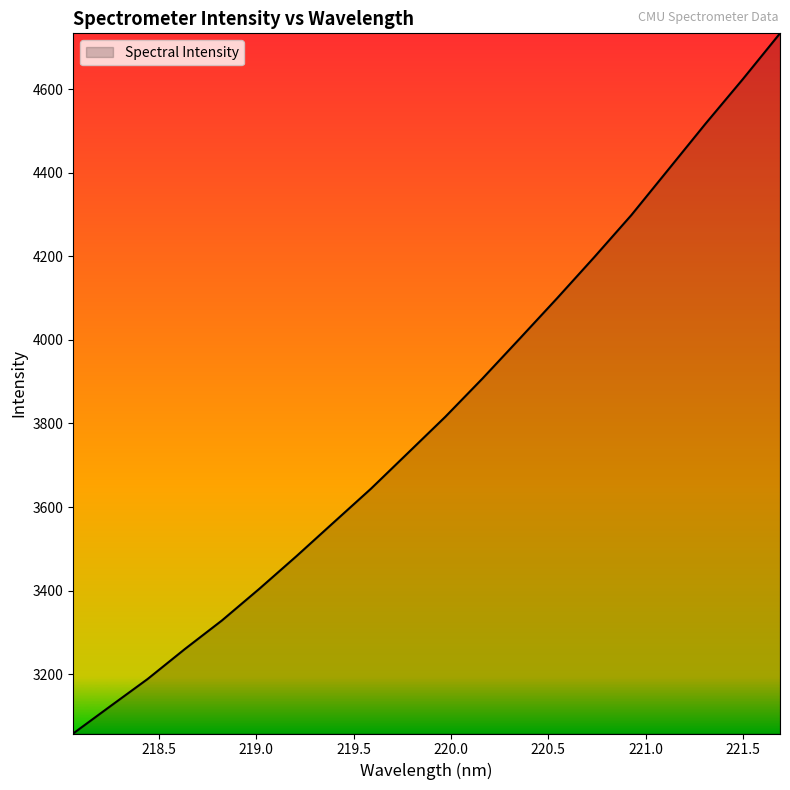

What is the greatest value displayed?

4734.0